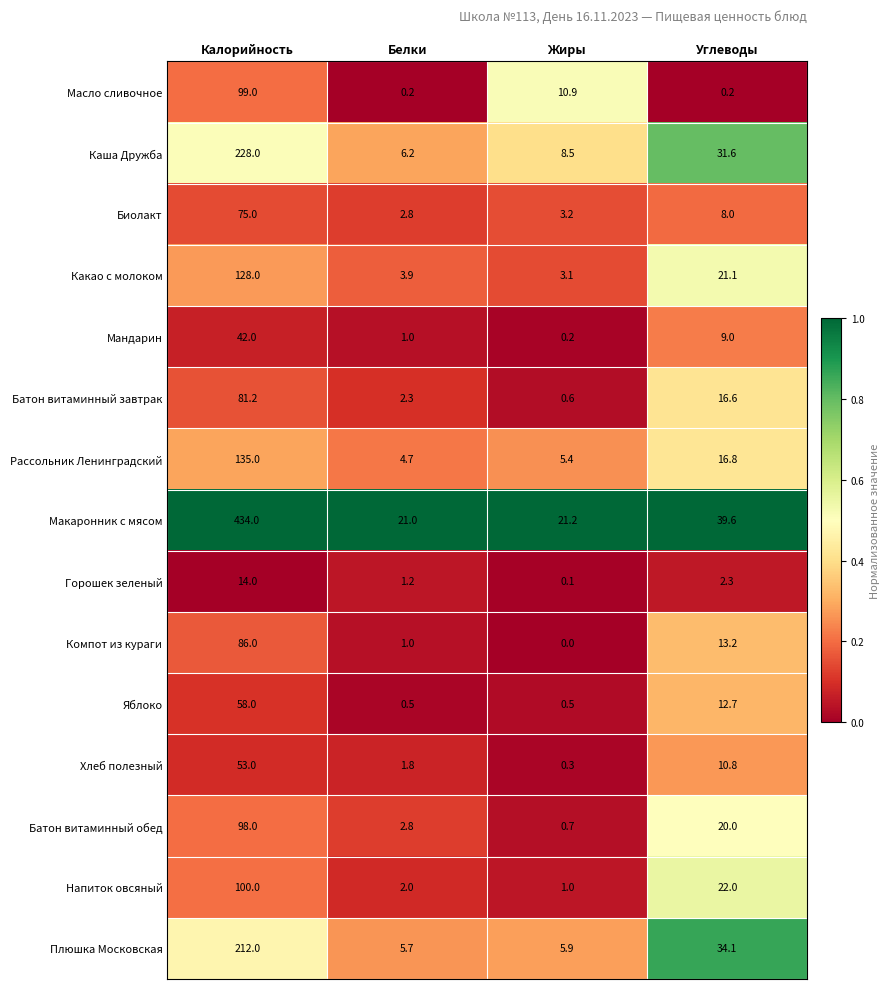

What is the approximate value of Биолакт at Белки?

2.8